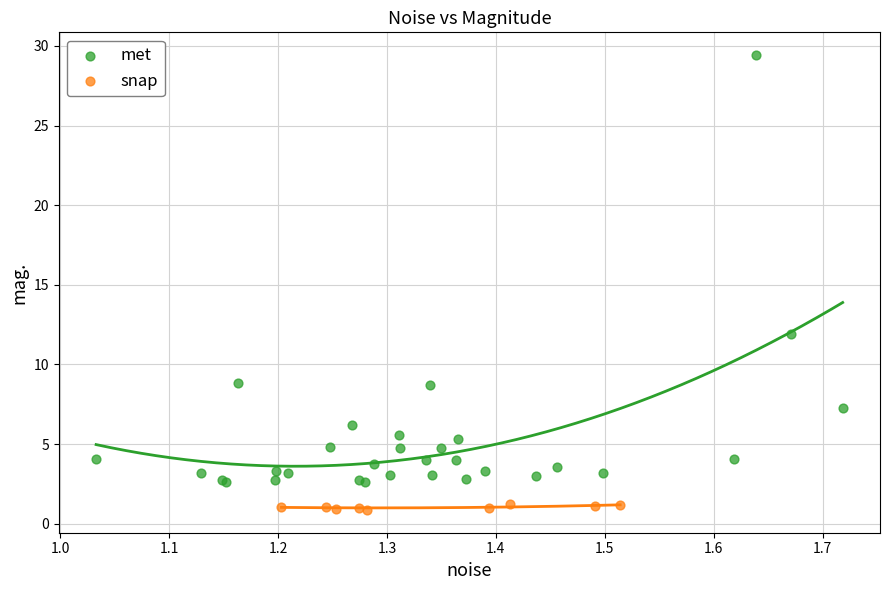

What are all the series names shown in the legend?

met, snap